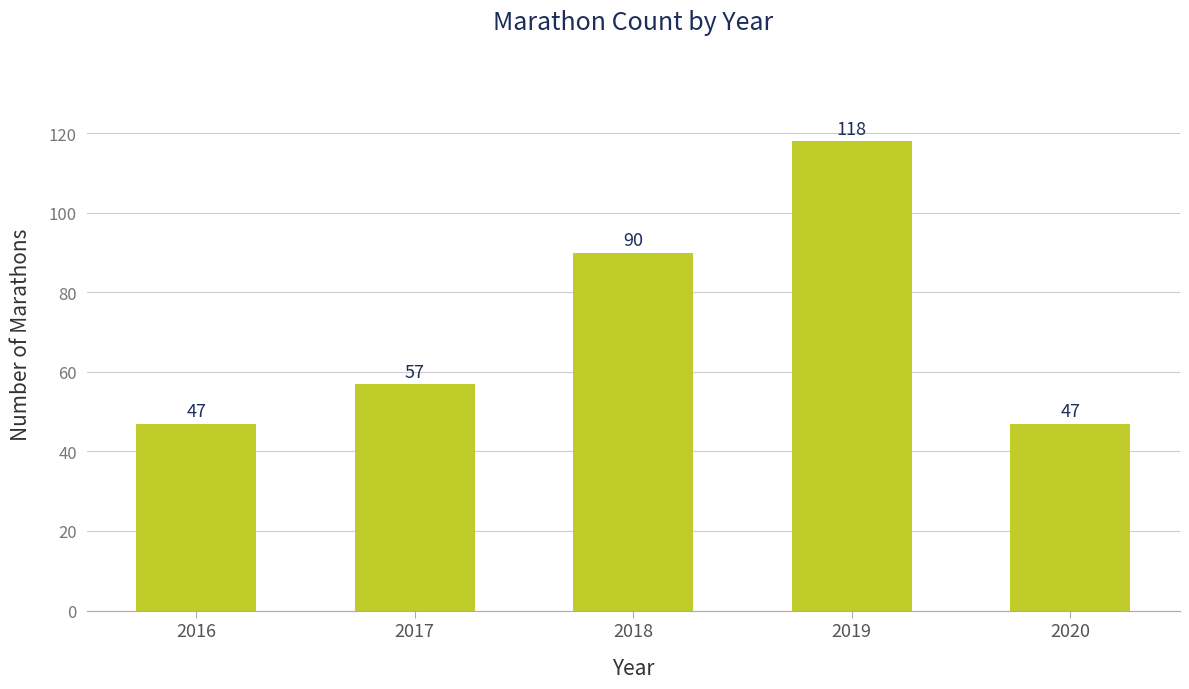

What is the value of the 5th bar from the left?

47